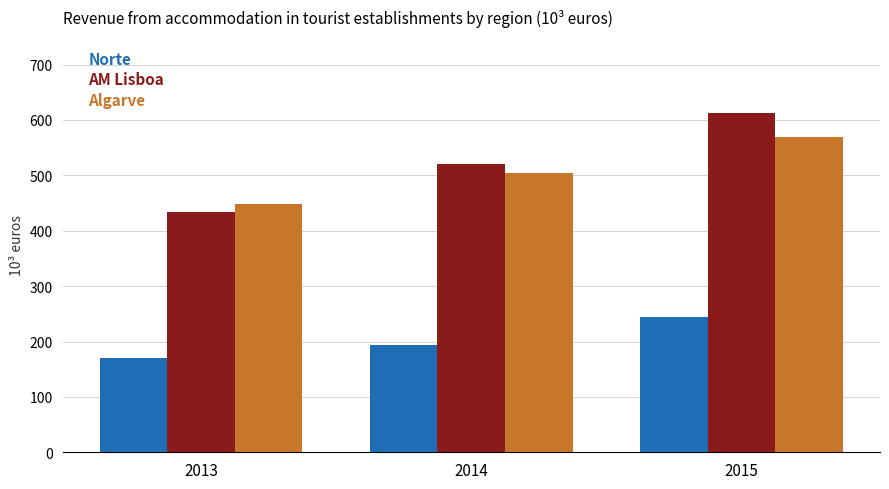

Which series has the widest spread of values?

AM Lisboa